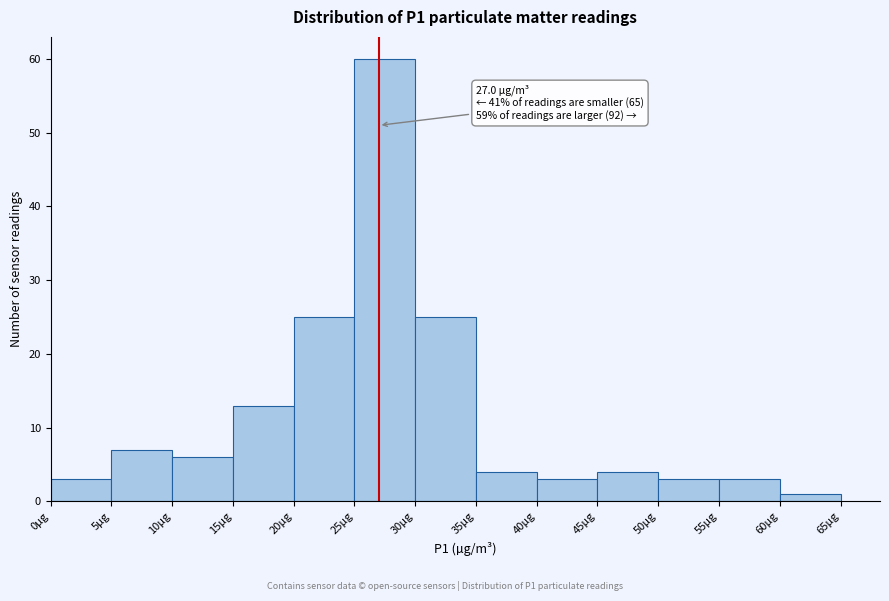

Over which range of the x-axis is the bar tallest?

25 to 30